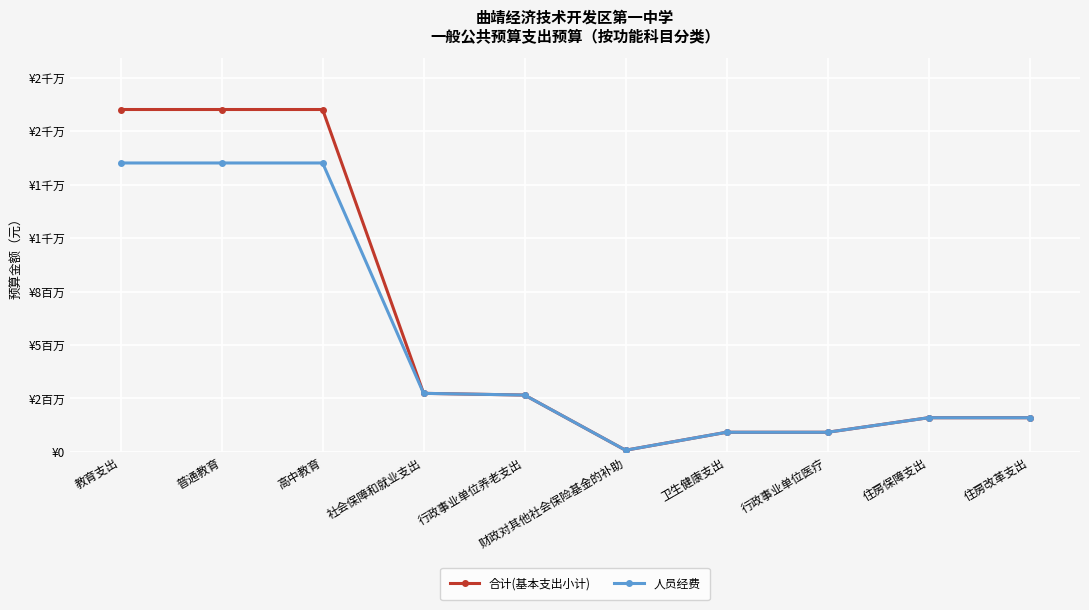

What is the label of the 5th point from the right?

财政对其他社会保险基金的补助